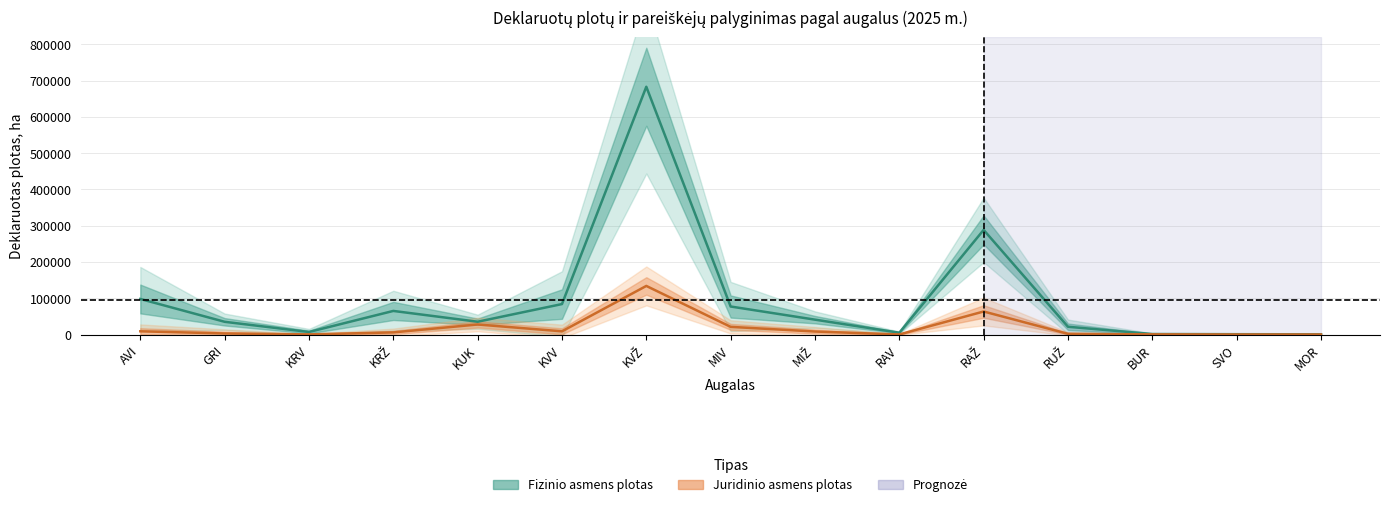

The Fizinio asmens plotas, ha series shows 50254.3 at GRI. True or false?

False